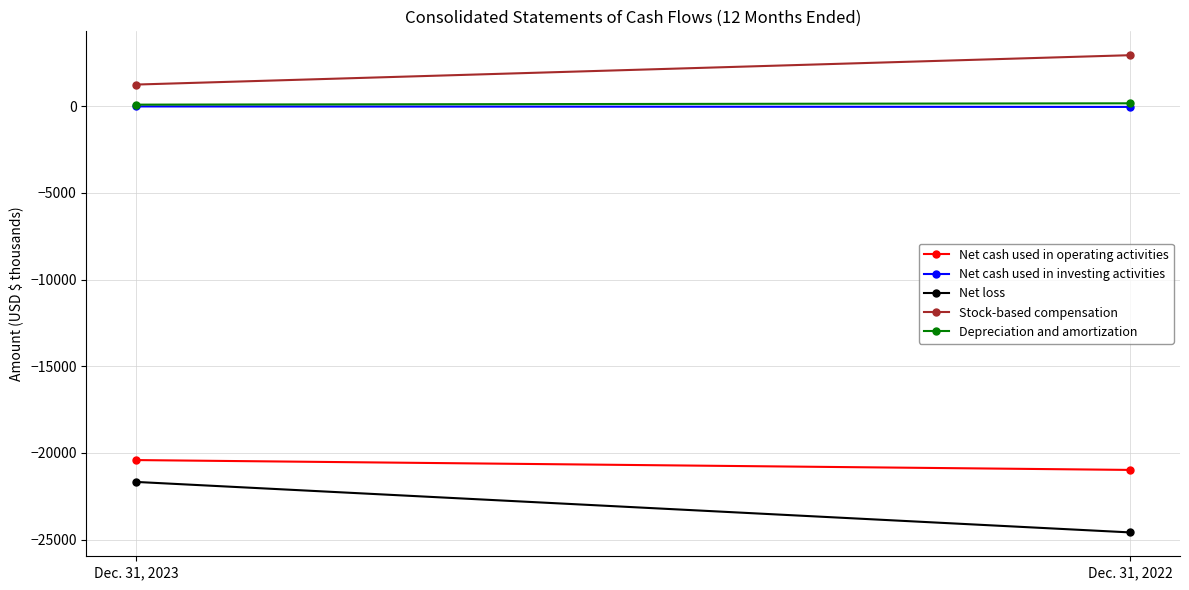

At how many categories does at least one series exceed -9976?

2